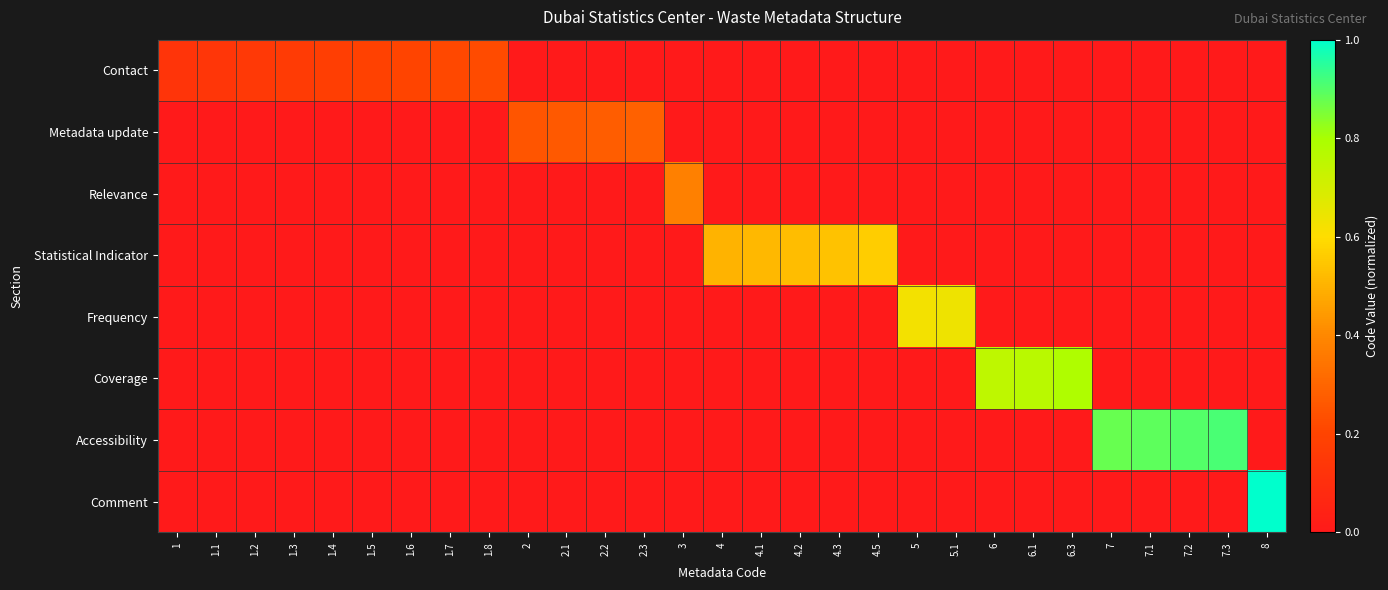

Count the number of data series in this chart.

8